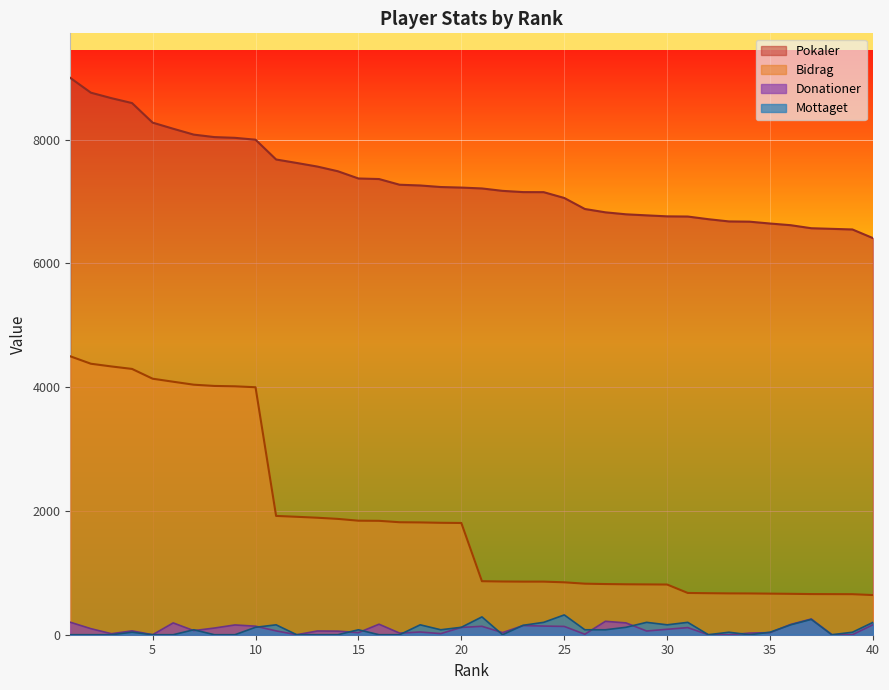

True or false: Bidrag and Pokaler intersect in this chart.

False